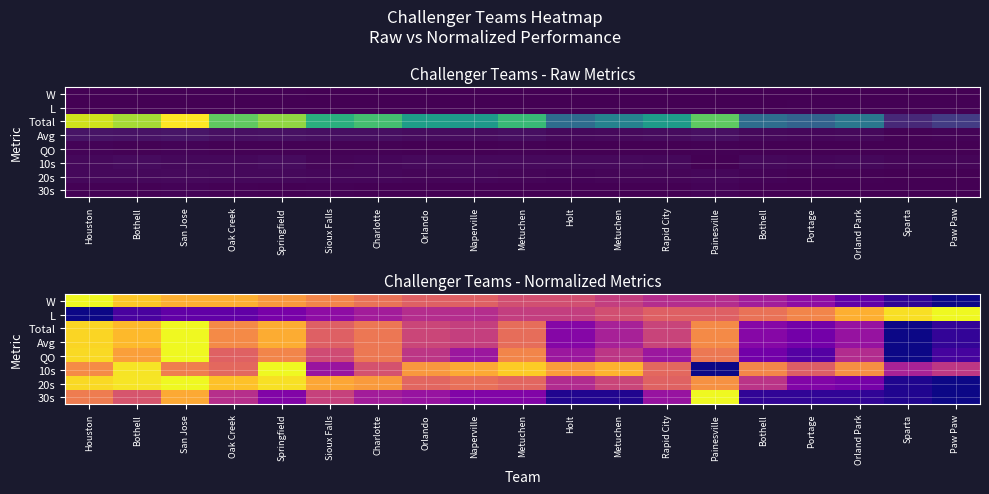

The value of Avg at Painesville is 1.2. True or false?

False